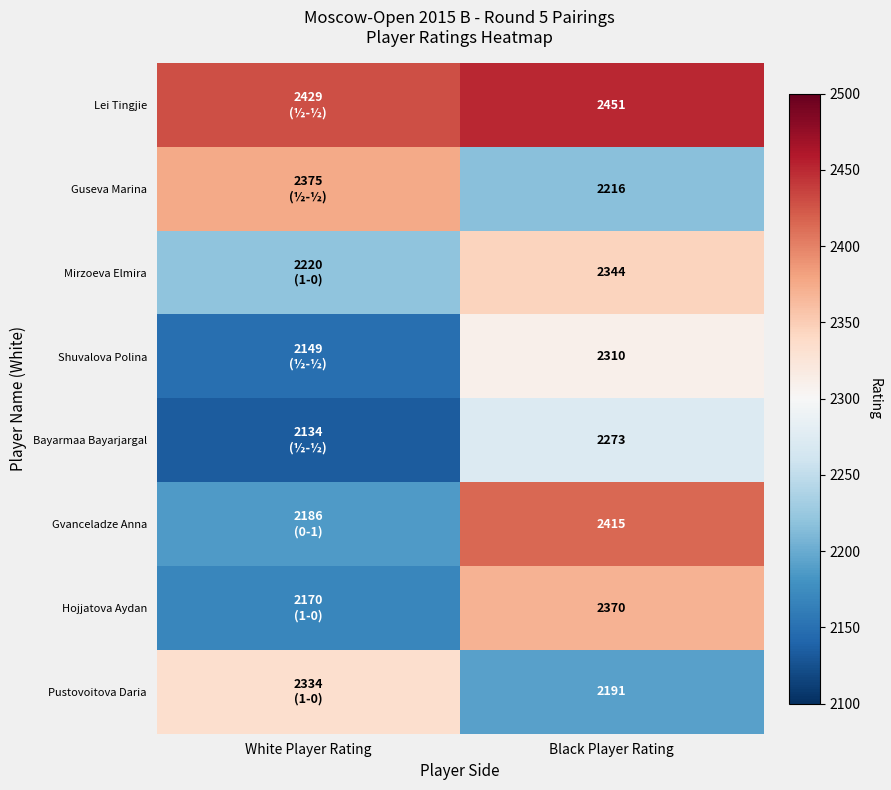

How many distinct data groups are displayed?

8